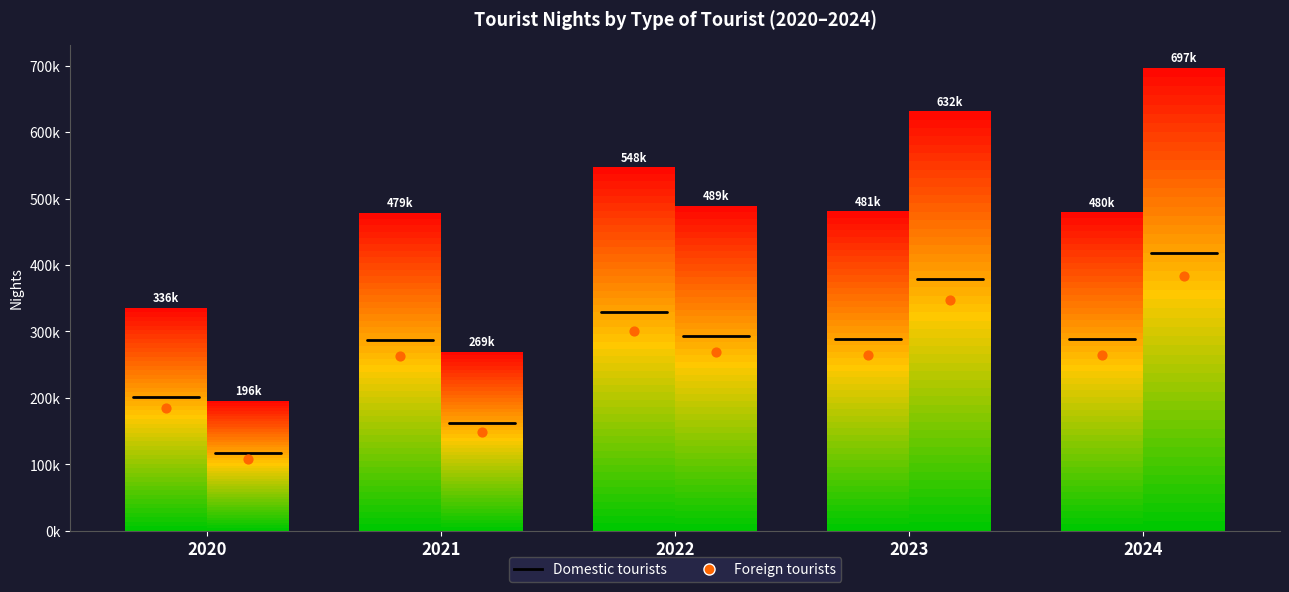

Which series contains the highest Y value?

Foreign tourists